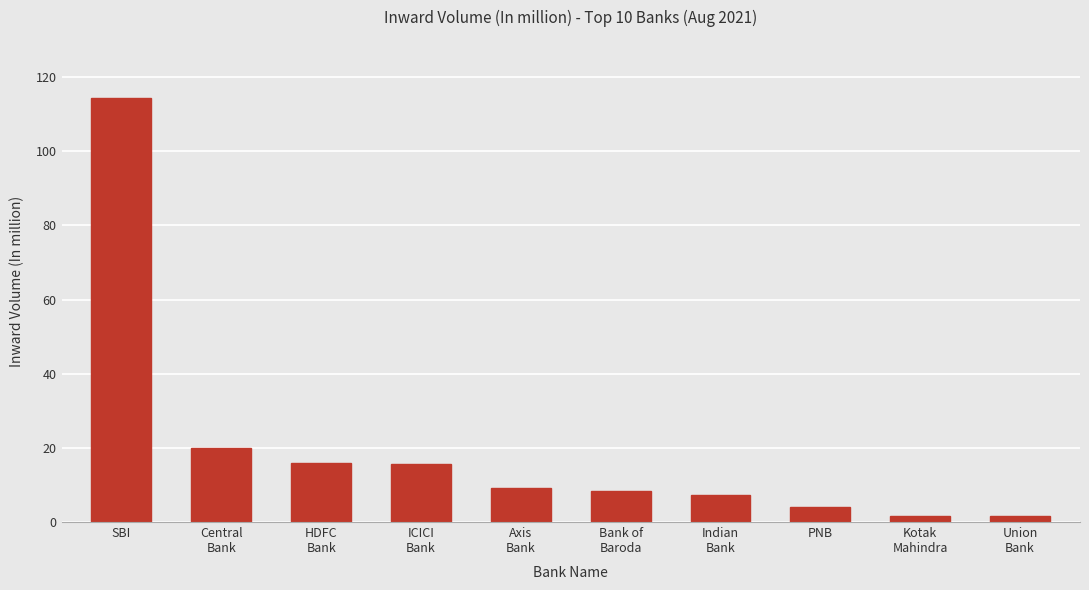

What is the greatest value displayed?

114.3